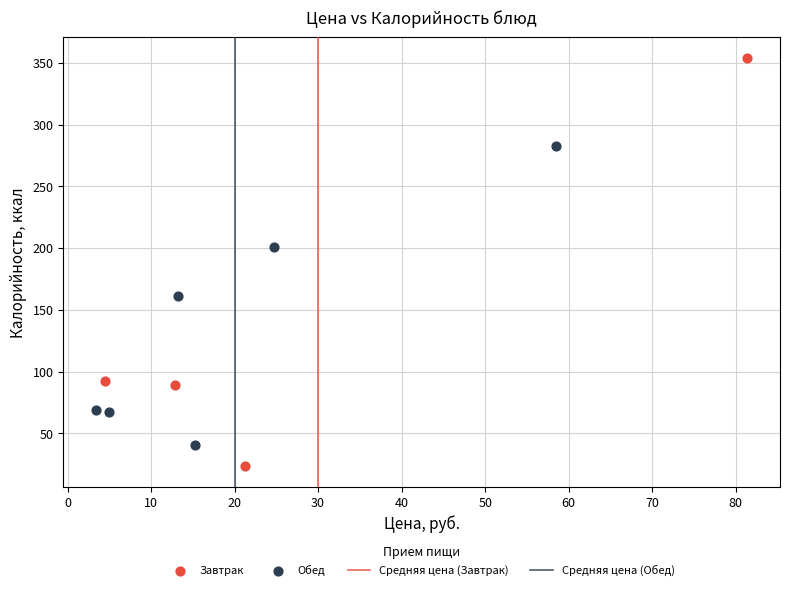

Which series has the widest spread of Y values?

Завтрак